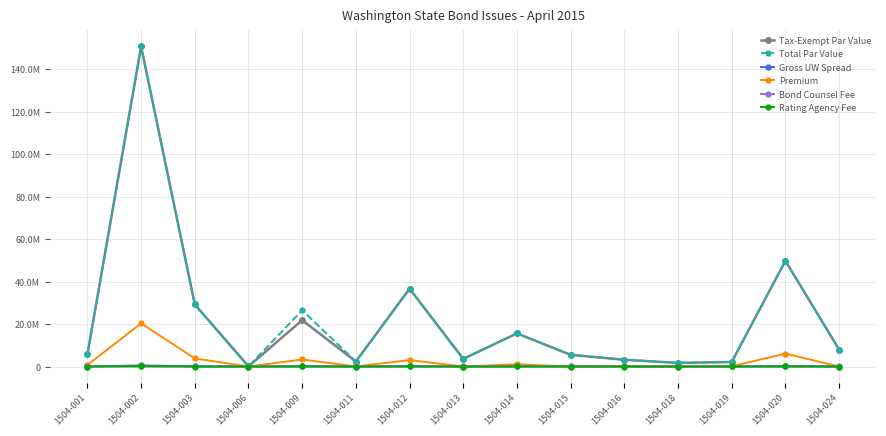

What is the value of the Gross UW Spread point at the 12th from the left?

2500.0